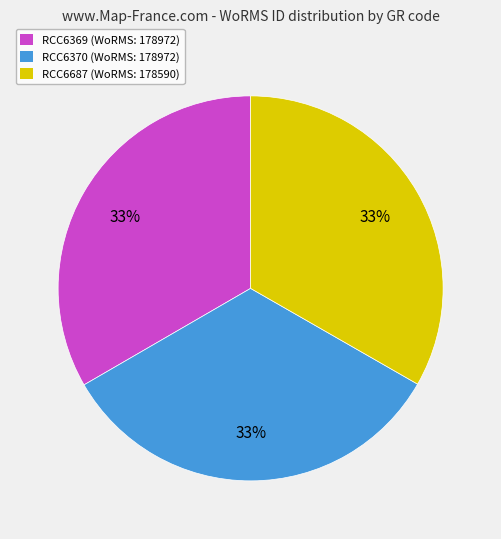

To the nearest percent, what portion does RCC6687 represent?

33%